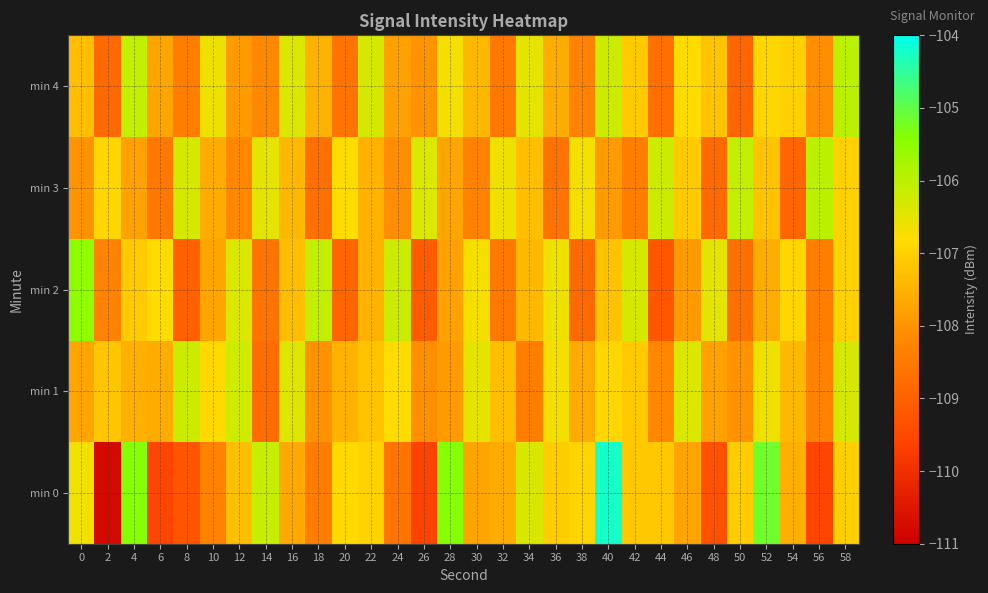

How many categories are shown in the chart?

30